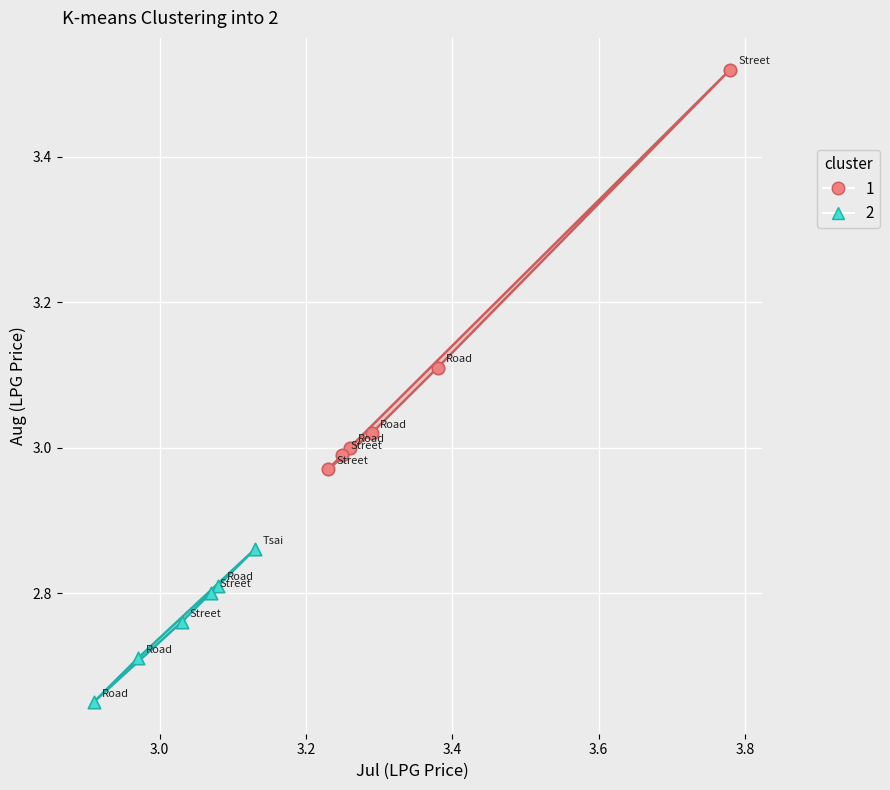

Which series reaches the maximum Y coordinate?

1